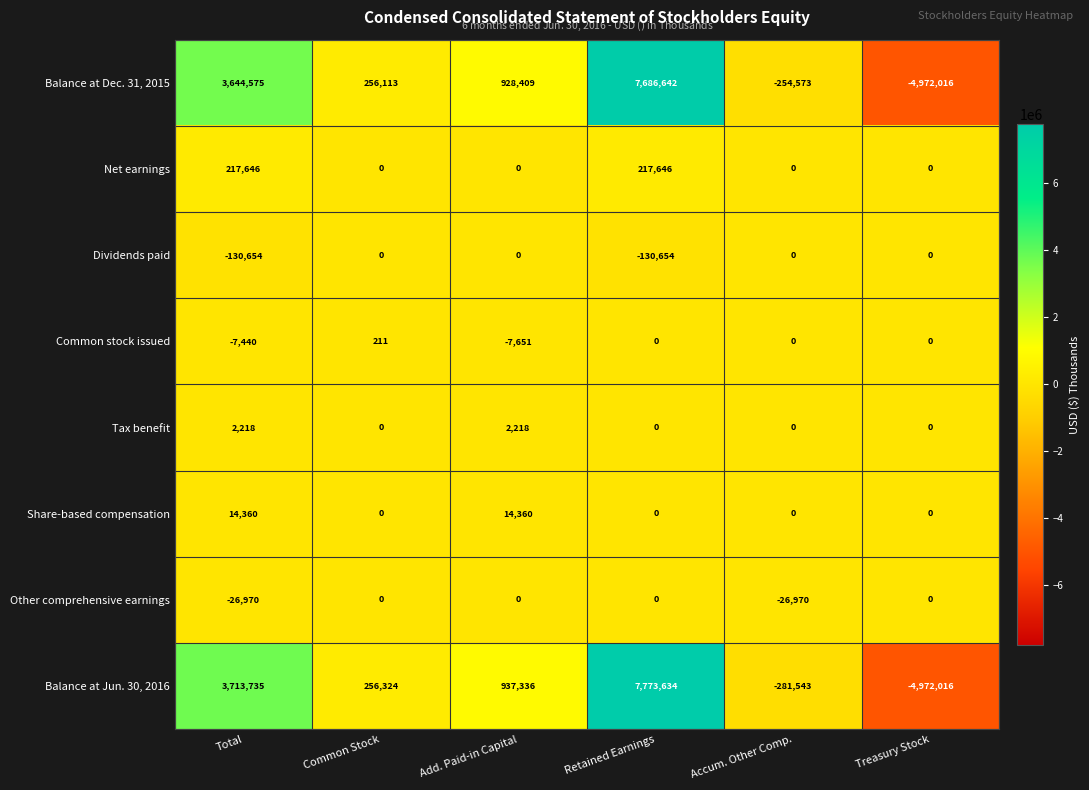

Which series has the widest spread of values?

Balance at Jun. 30, 2016